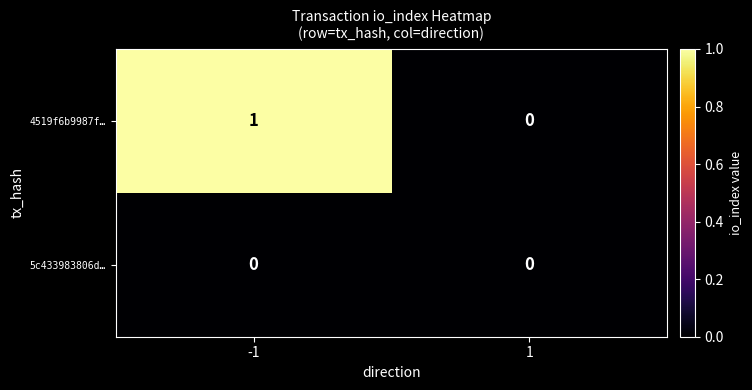

Reading left to right, transcribe all the data shown in this chart.

4519f6b9987f…: 1	0
5c433983806d…: 0	0